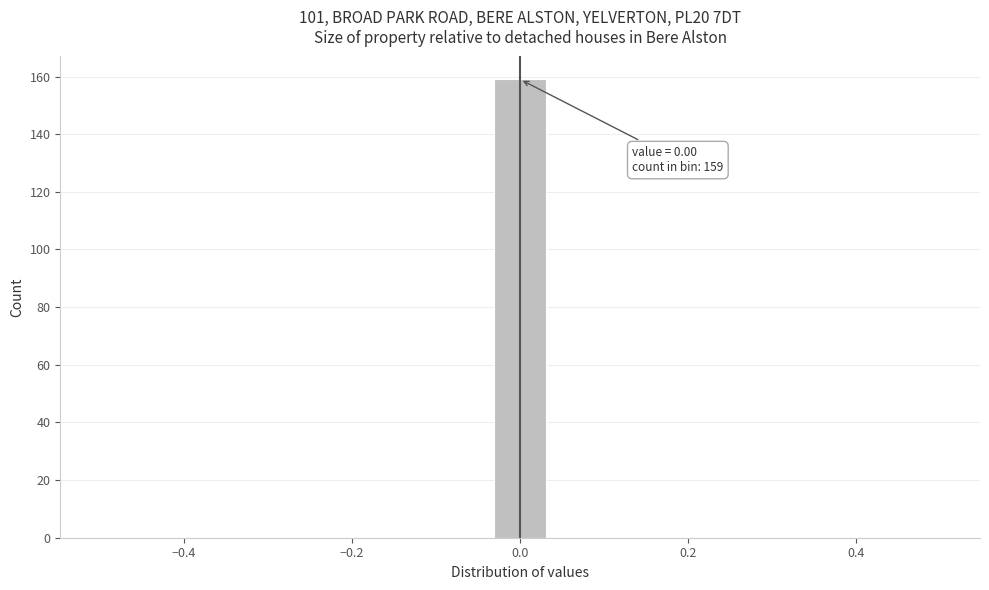

Read against the x-axis, roughly where is the centre of the tallest bar?

0.00